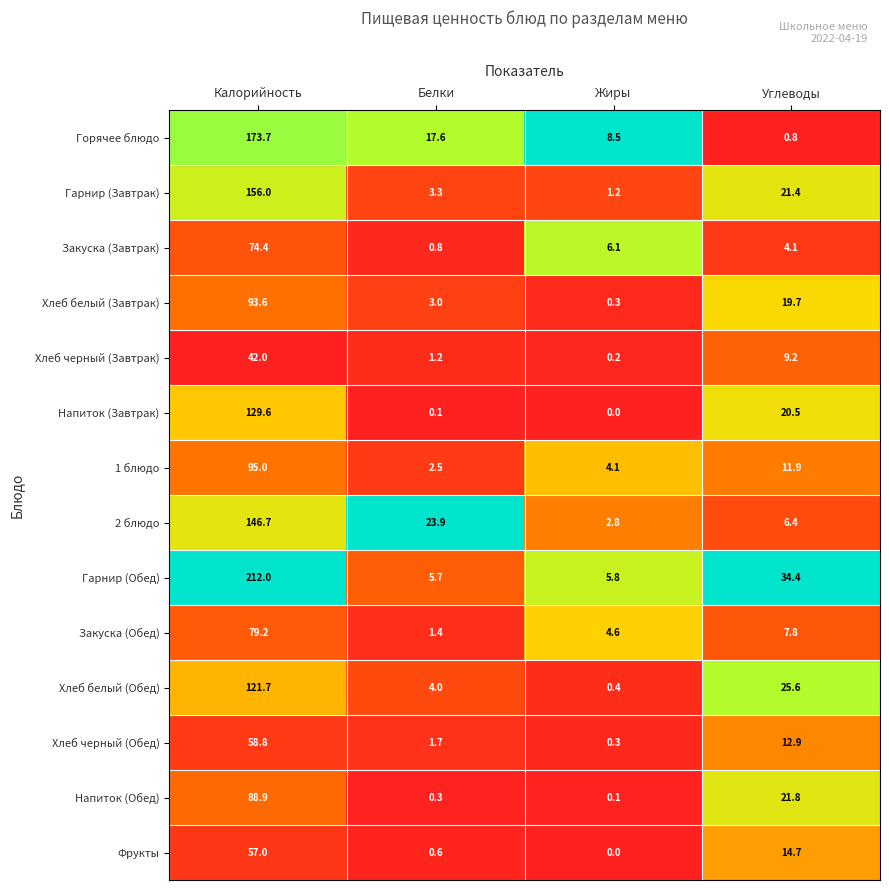

List the series in order of their peak value, highest first.

Гарнир (Обед), Горячее блюдо, Гарнир (Завтрак), 2 блюдо, Напиток (Завтрак), Хлеб белый (Обед), 1 блюдо, Хлеб белый (Завтрак), Напиток (Обед), Закуска (Обед), Закуска (Завтрак), Хлеб черный (Обед), Фрукты, Хлеб черный (Завтрак)